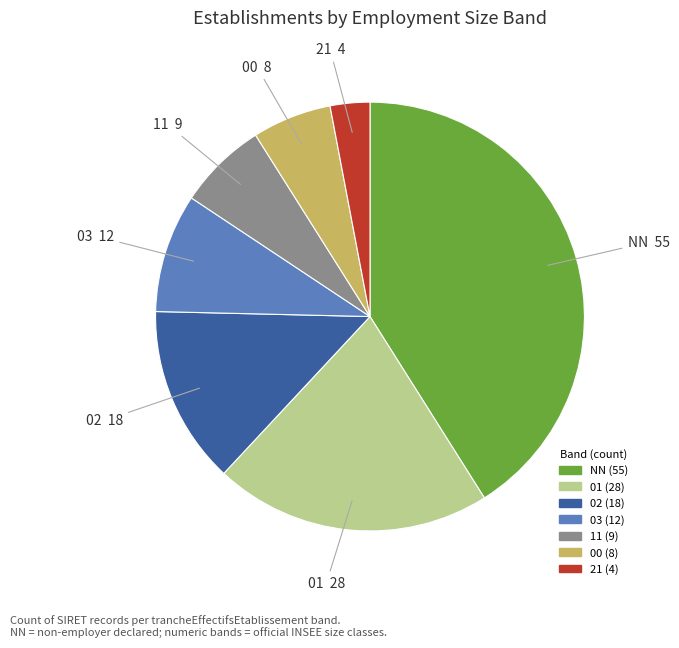

Which category has the smallest portion of the pie?

21